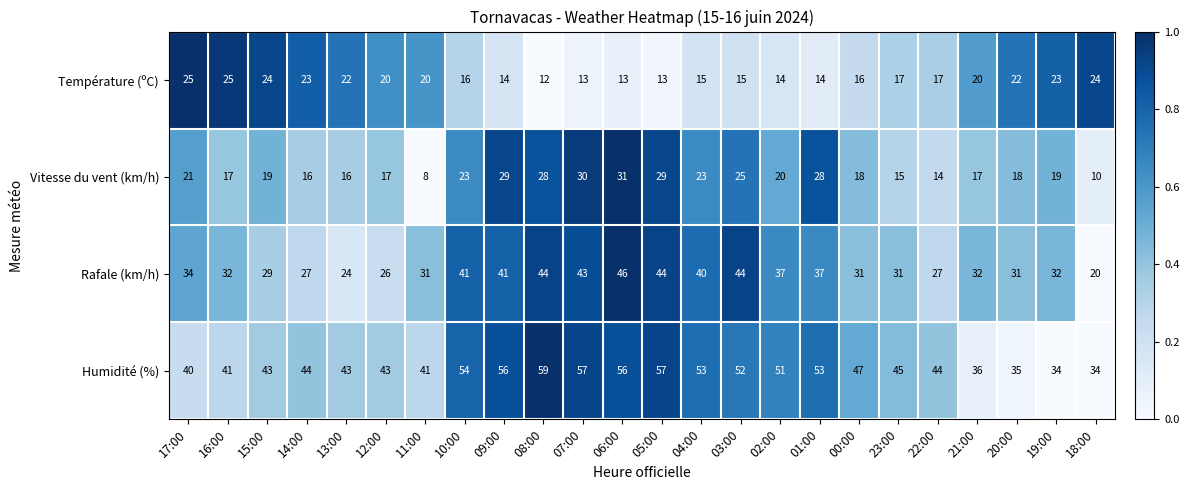

What is the difference between the Vitesse du vent (km/h) values at 18:00 and 04:00?

13